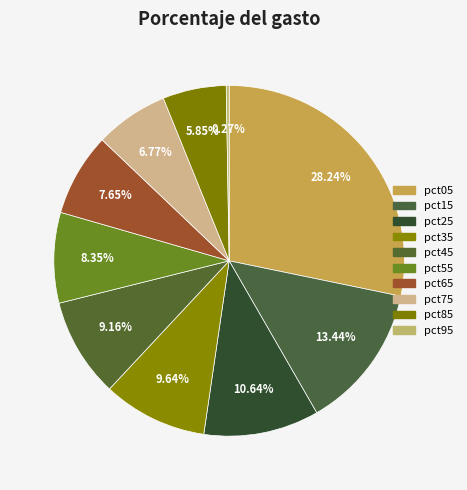

How many slices are in this pie chart?

10